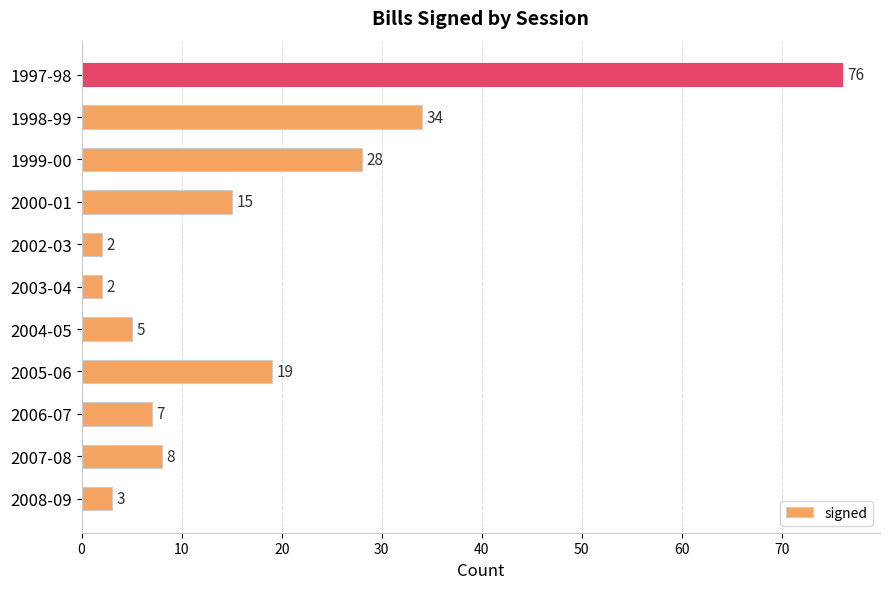

Approximately how many times larger is the value at 1998-99 compared to 2003-04?

17.0